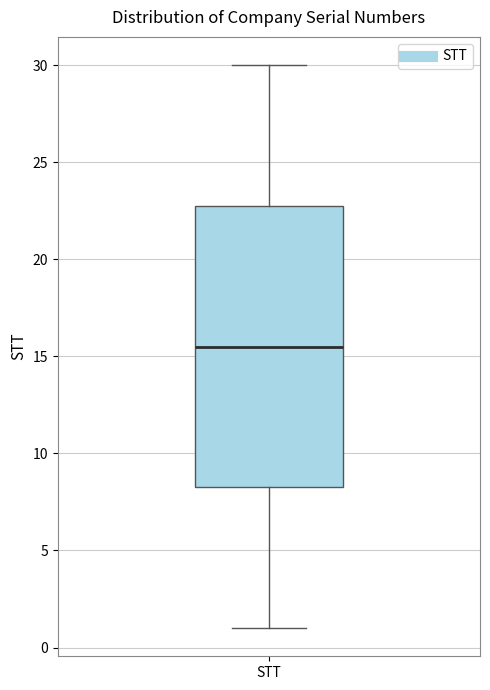

Where is the upper edge of the box for STT on the y-axis? The values are not printed on the chart, so give them approximately, as read against the axis.

23.0